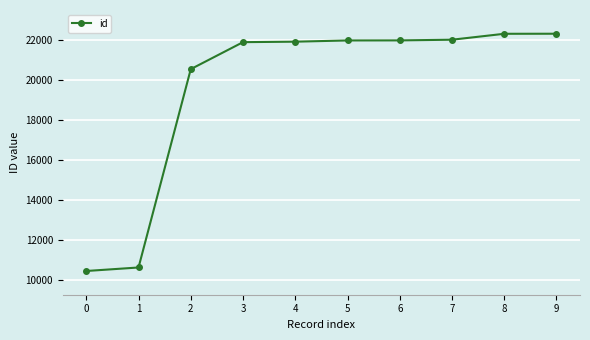

Is it true that the value at 6 is 29700?

False